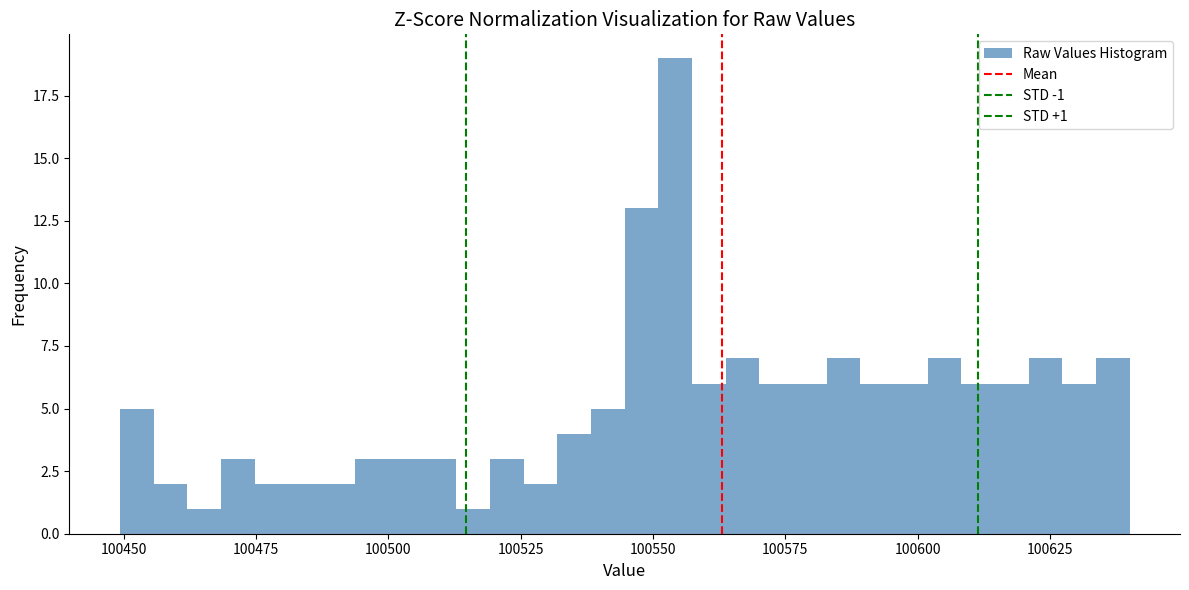

Read against the x-axis, roughly where is the centre of the tallest bar?

100555